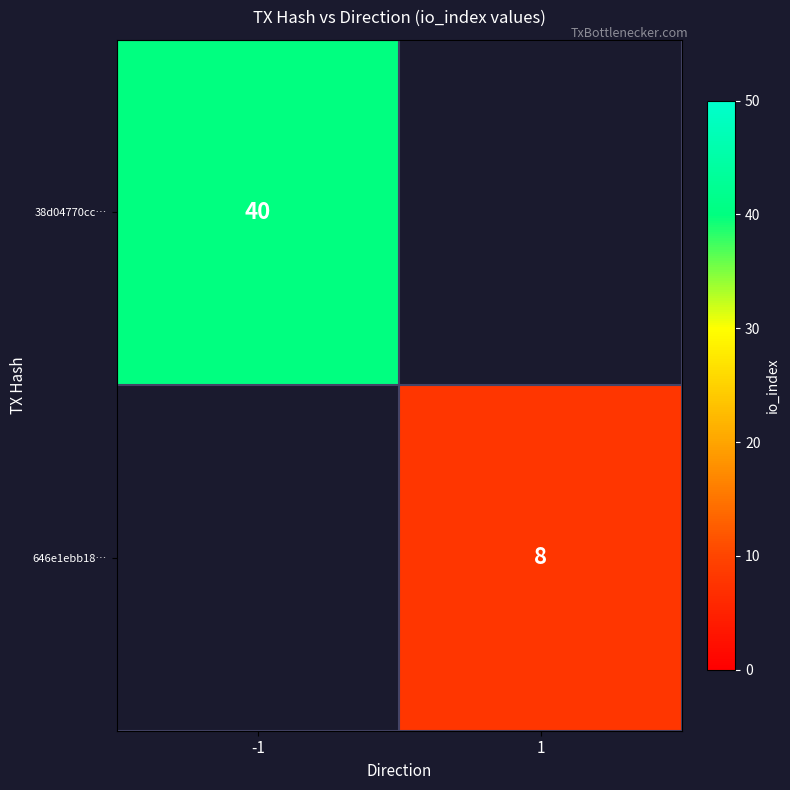

True or false: 38d04770cc… has a value of 40 at -1.

True